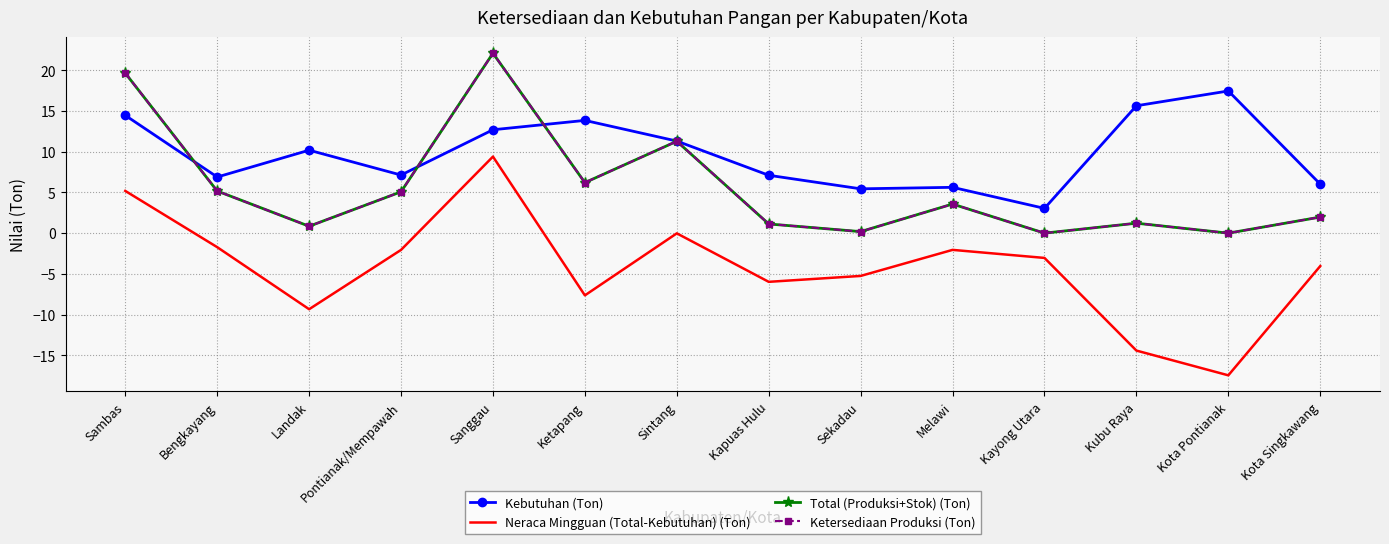

Between Sambas and Kubu Raya, which series saw the biggest shift?

Neraca Mingguan (Total-Kebutuhan) (Ton)